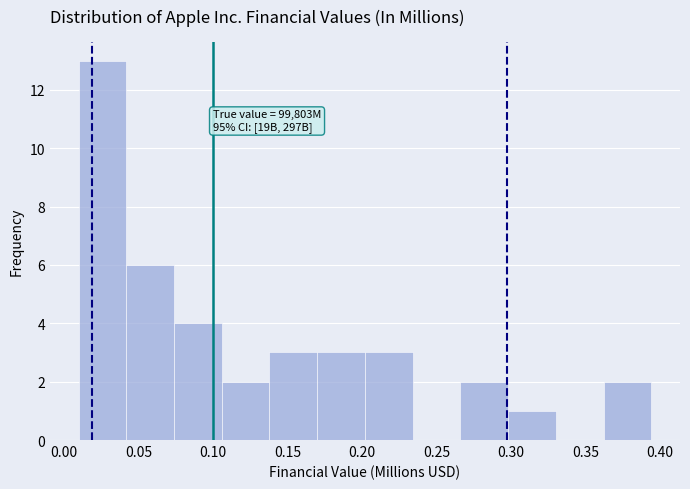

Over which range of the x-axis is the bar tallest?

0.010 to 0.040